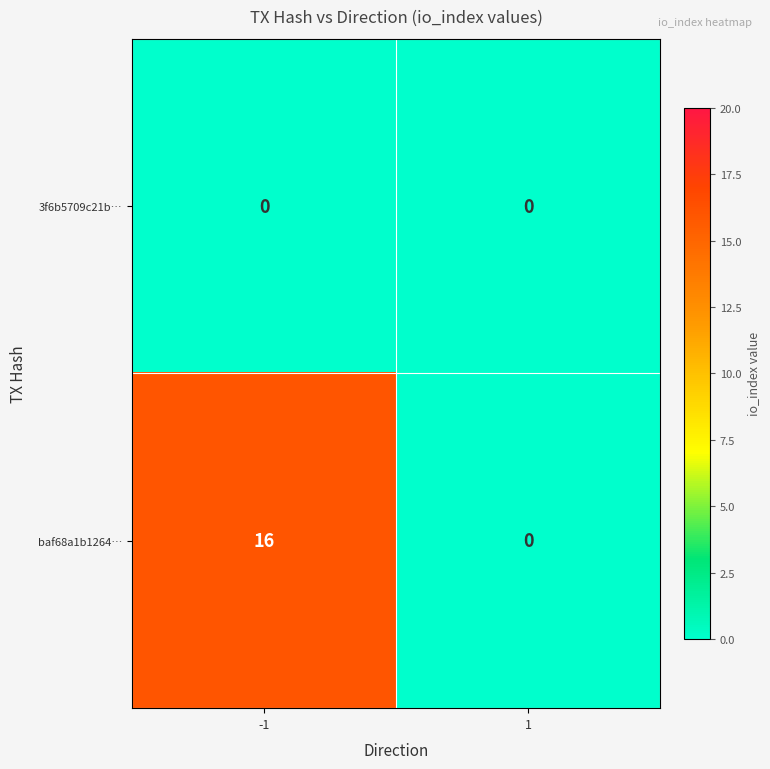

At which category is the sum across all series the highest?

-1